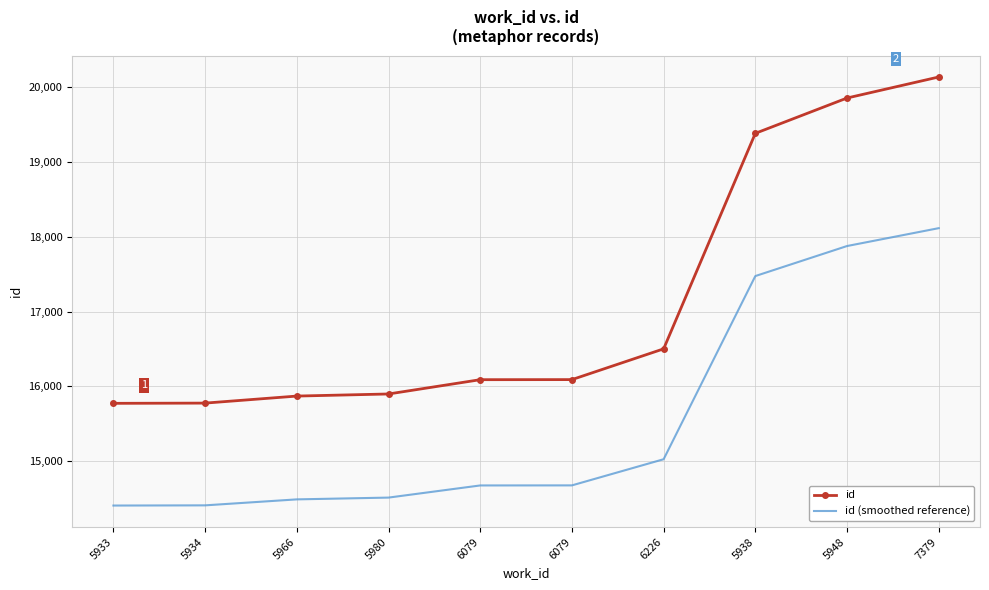

What are all the series names shown in the legend?

id, id (smoothed reference)